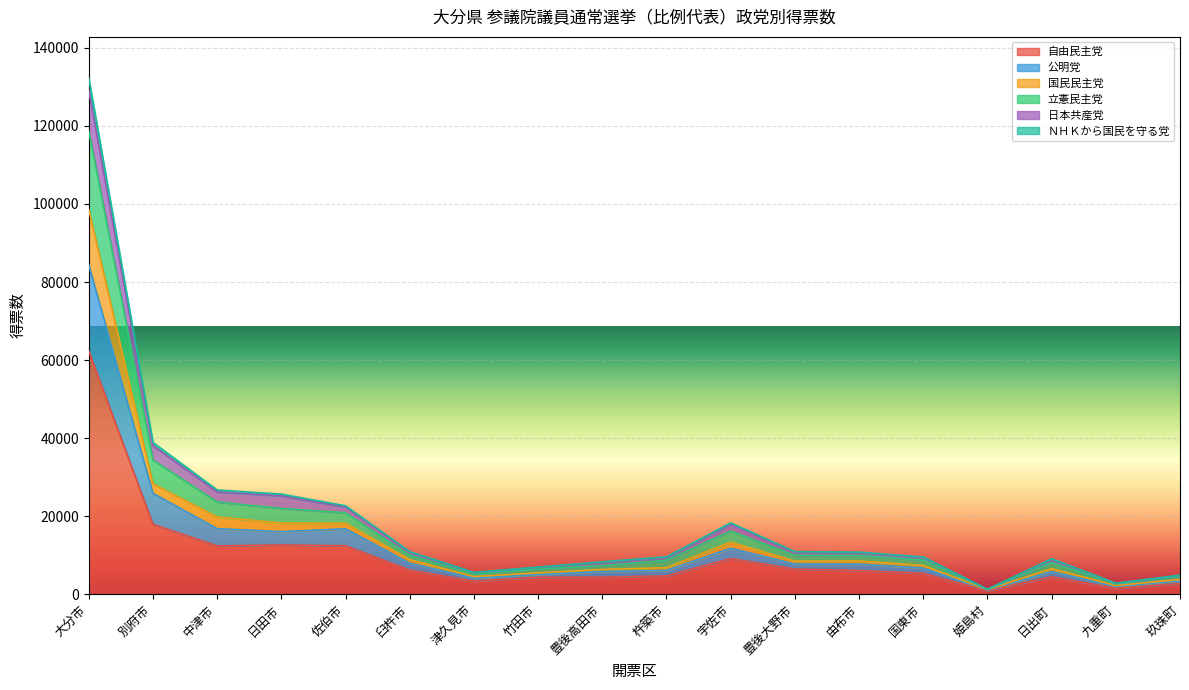

Where does the 自由民主党 series first go above 6104?

大分市